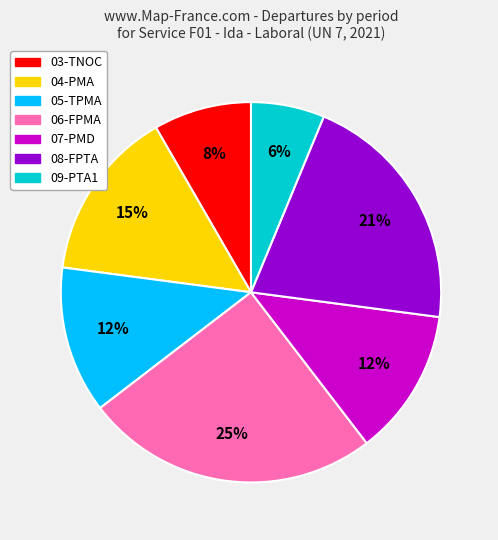

Is there any slice that represents more than half of the pie?

No